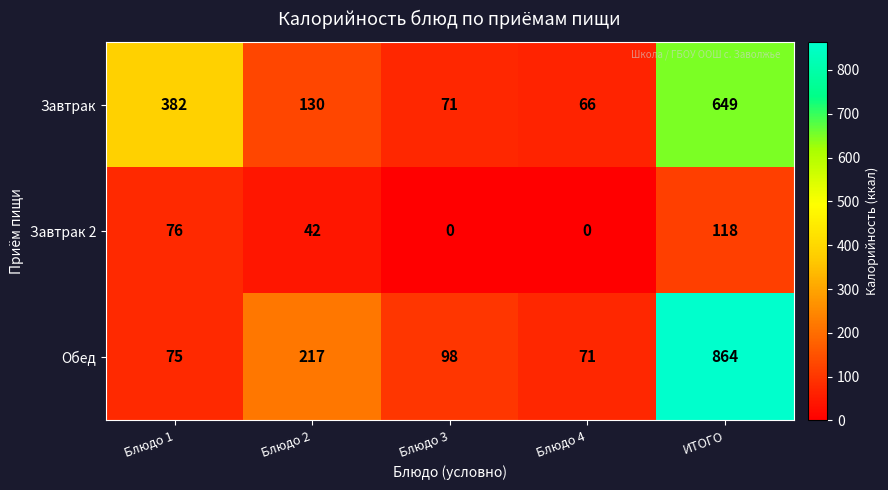

What is the difference between the highest and lowest values at ИТОГО?

746